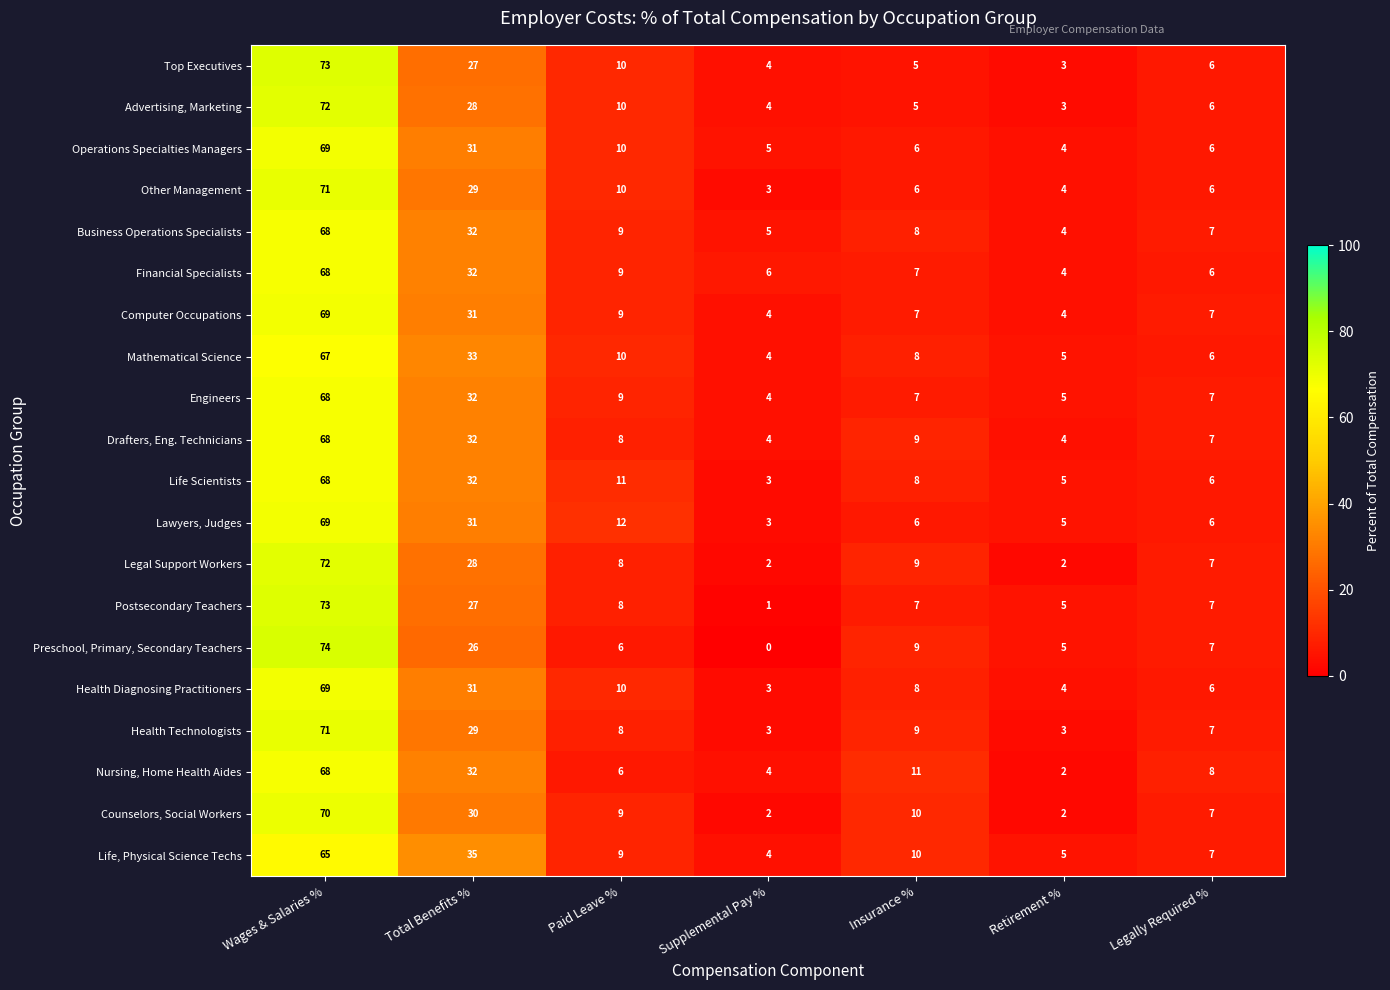

At which label does Postsecondary Teachers reach its minimum?

Supplemental Pay %